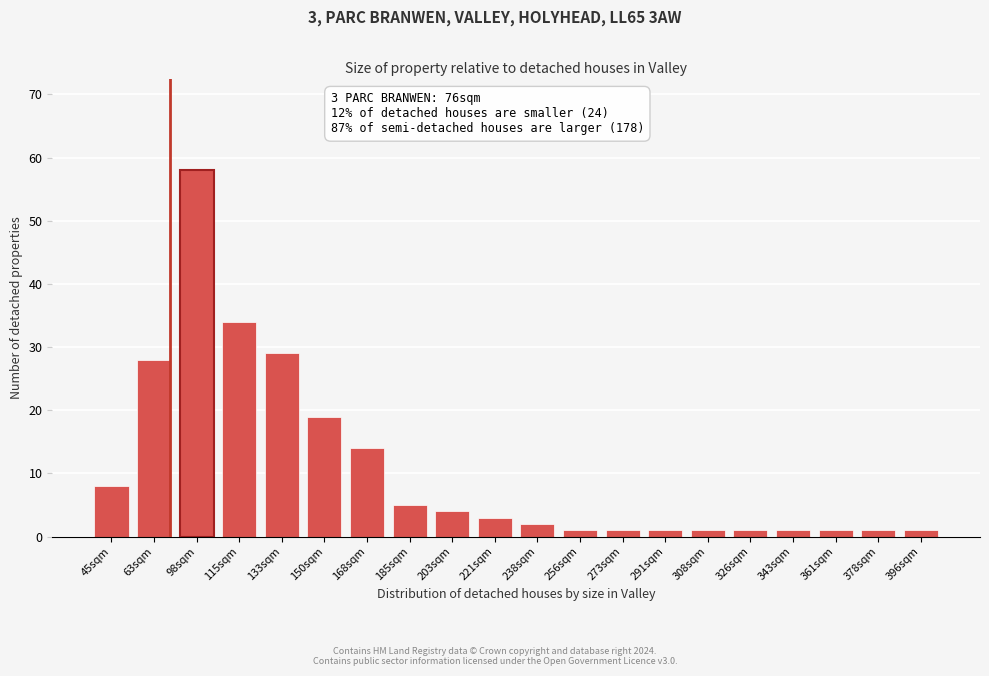

Reading left to right, list all the values displayed in this chart.

45sqm=8	63sqm=28	98sqm=58	115sqm=34	133sqm=29	150sqm=19	168sqm=14	185sqm=5	203sqm=4	221sqm=3	238sqm=2	256sqm=1	273sqm=1	291sqm=1	308sqm=1	326sqm=1	343sqm=1	361sqm=1	378sqm=1	396sqm=1